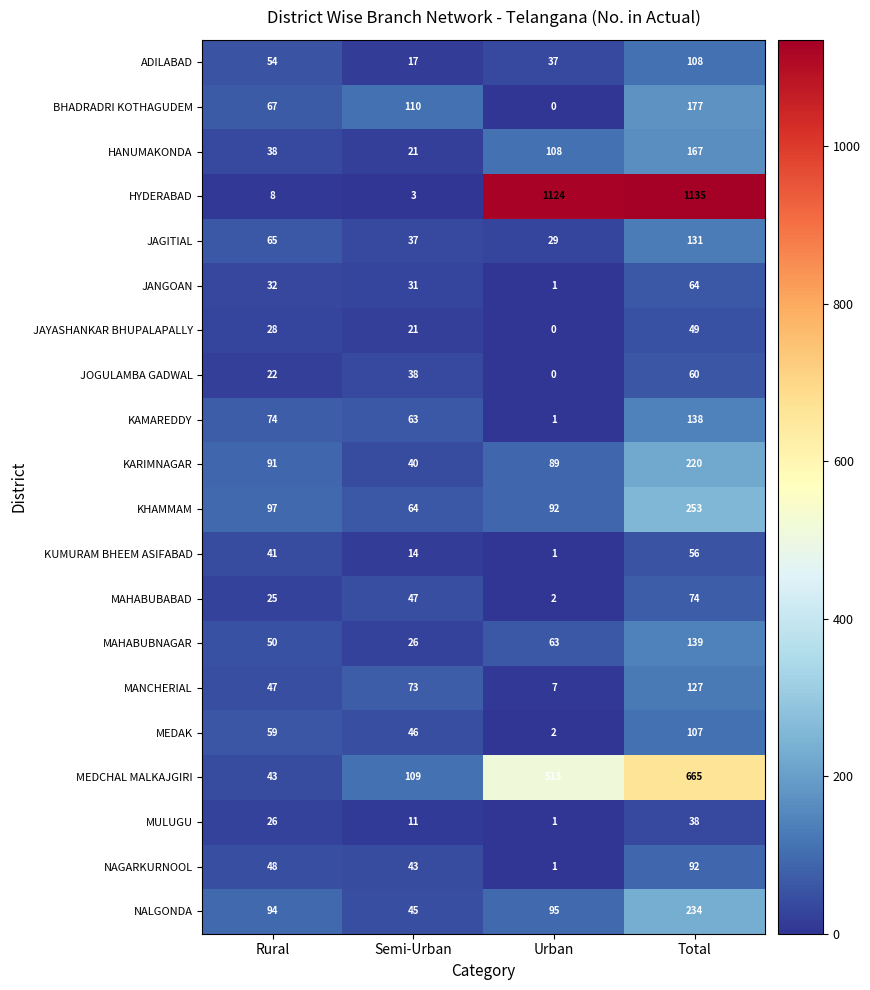

What is the difference between the maximum and second lowest values in the JOGULAMBA GADWAL series?

38